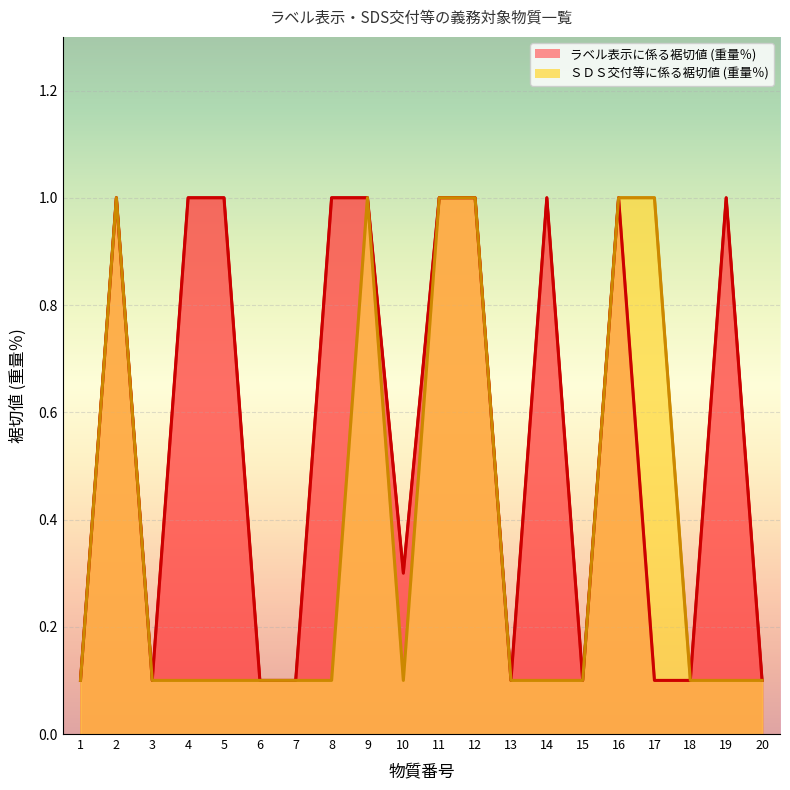

What is the average value of the ＳＤＳ交付等に係る裾切値 (重量％) series?

0.4